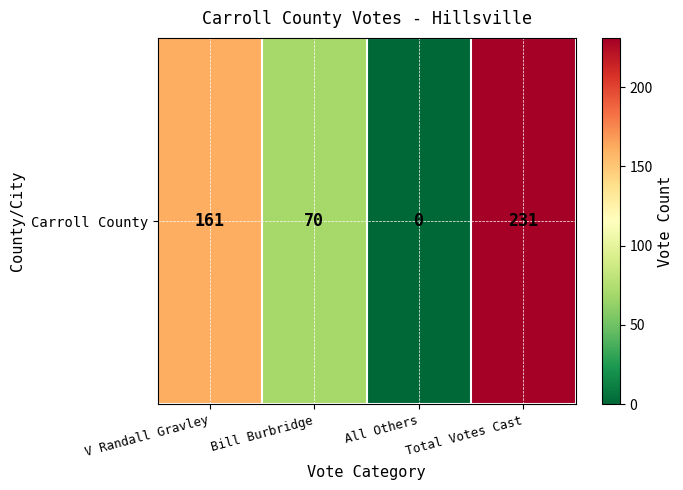

Is it true that the value at Bill Burbridge is 70?

True